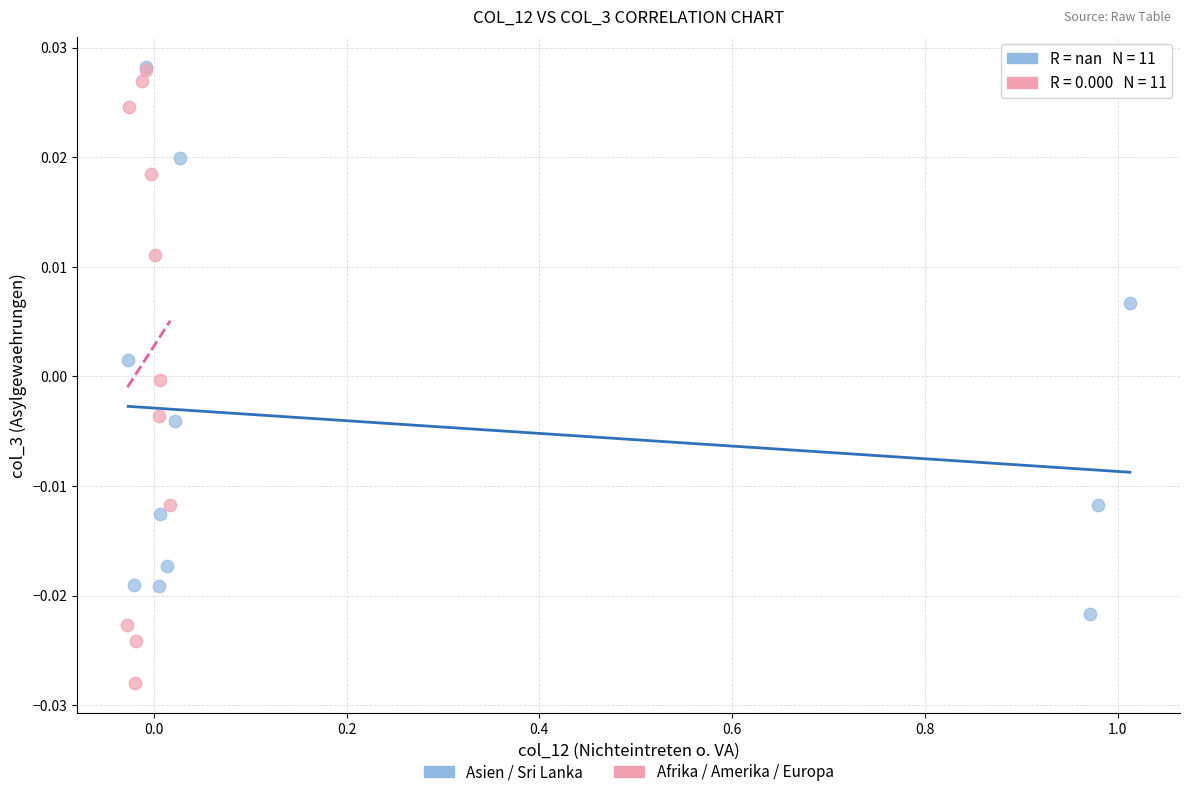

Which series has the largest Y range (max minus min)?

Afrika / Amerika / Europa